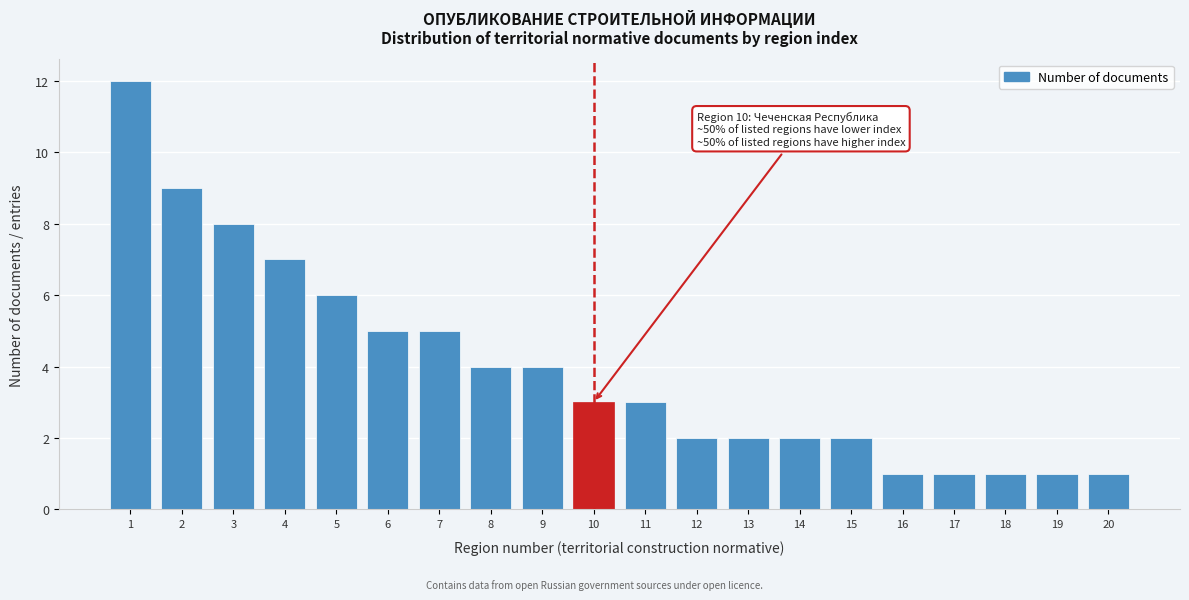

Reading right to left, list all the values displayed in this chart.

20=1	19=1	18=1	17=1	16=1	15=2	14=2	13=2	12=2	11=3	10=3	9=4	8=4	7=5	6=5	5=6	4=7	3=8	2=9	1=12